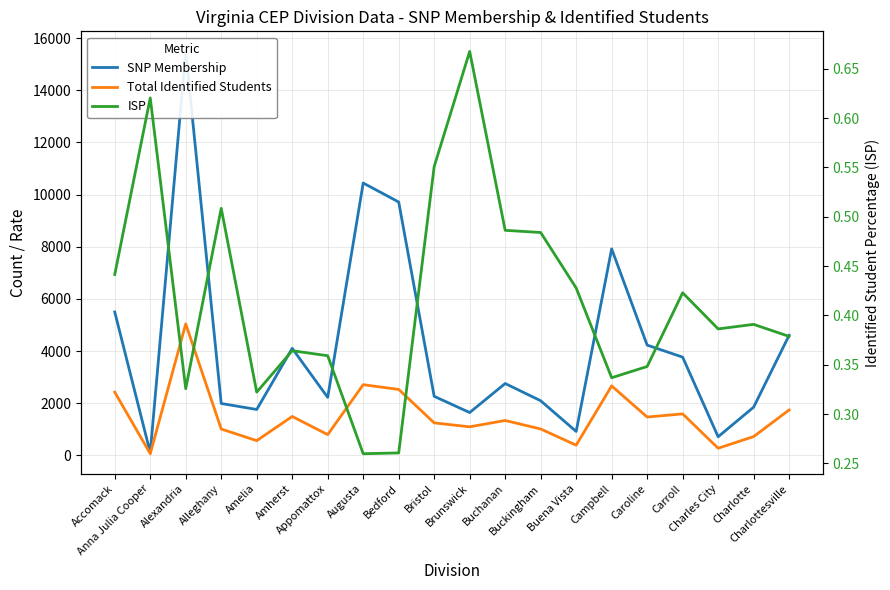

In SNP Membership, how many points are lower than both neighbors (excluding endpoints)?

6